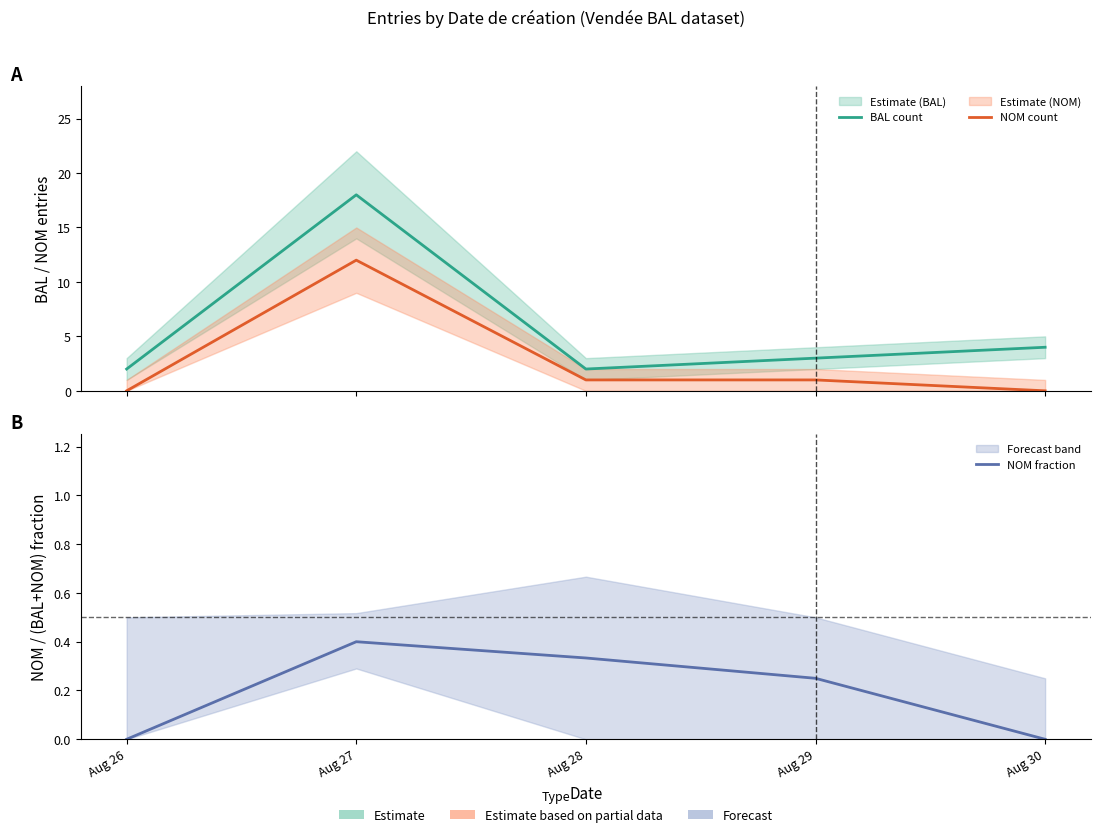

Does the chart have visible grid lines?

No